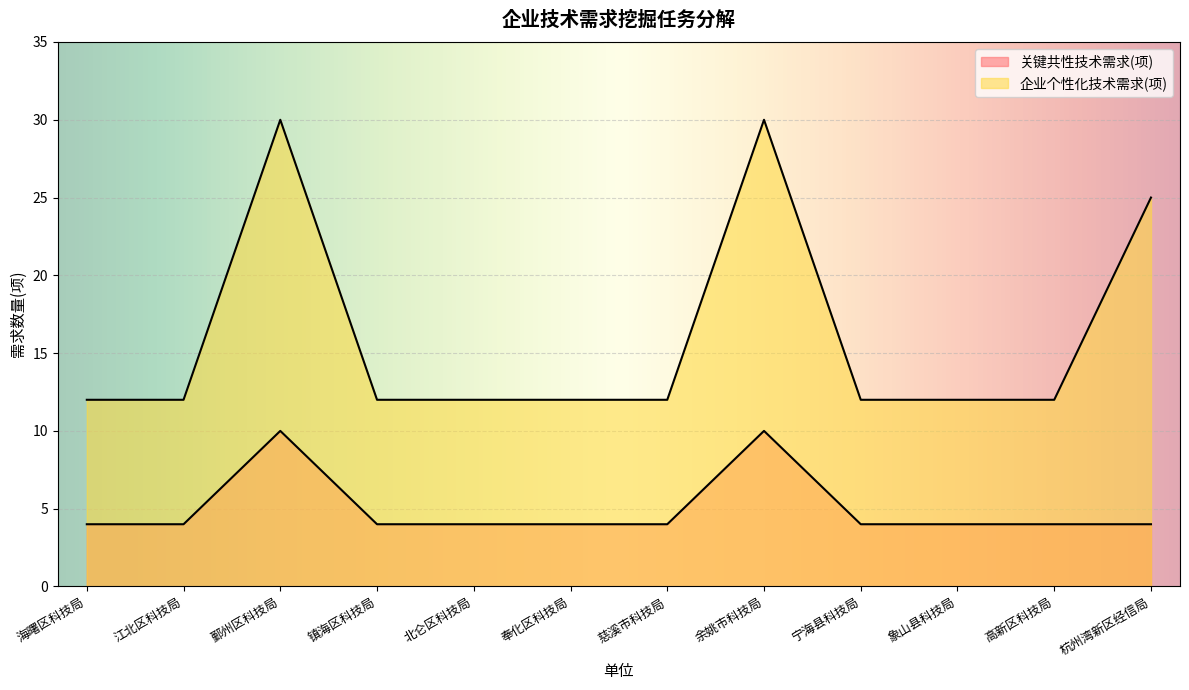

How many series are shown in this chart?

2